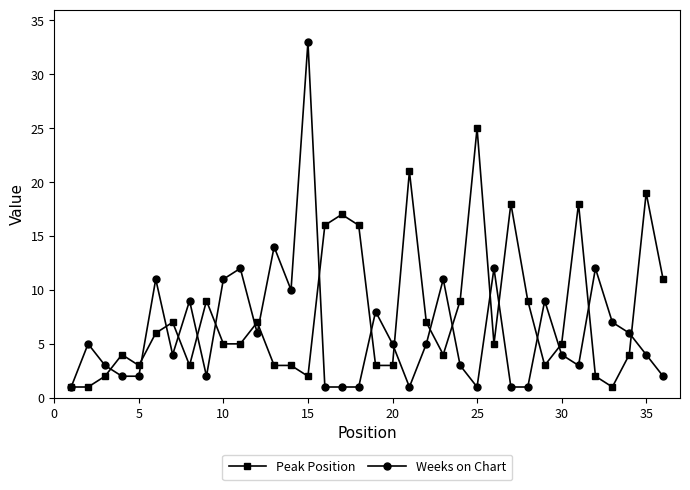

What is the difference between the second highest and minimum values in the Peak Position series?

20